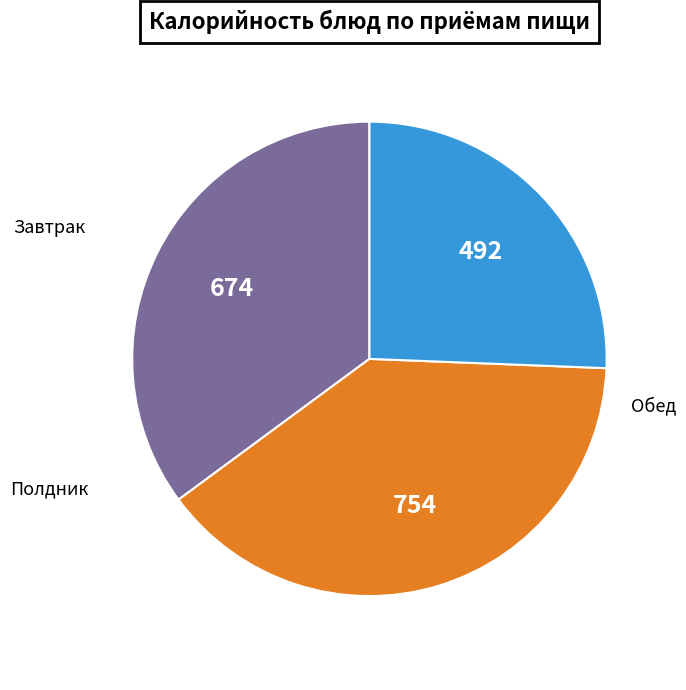

Is there a majority slice in this chart?

No